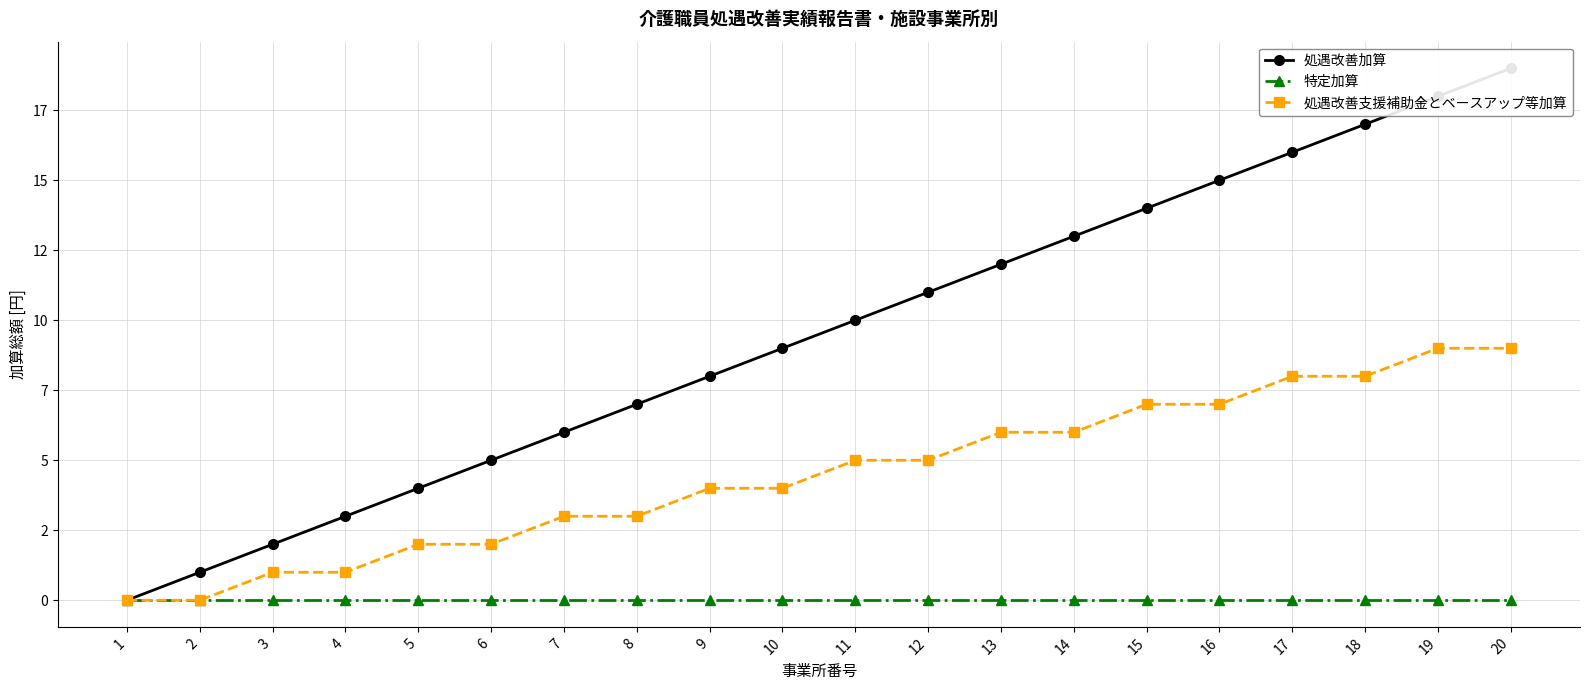

Which series changed the most between 2 and 11?

処遇改善加算